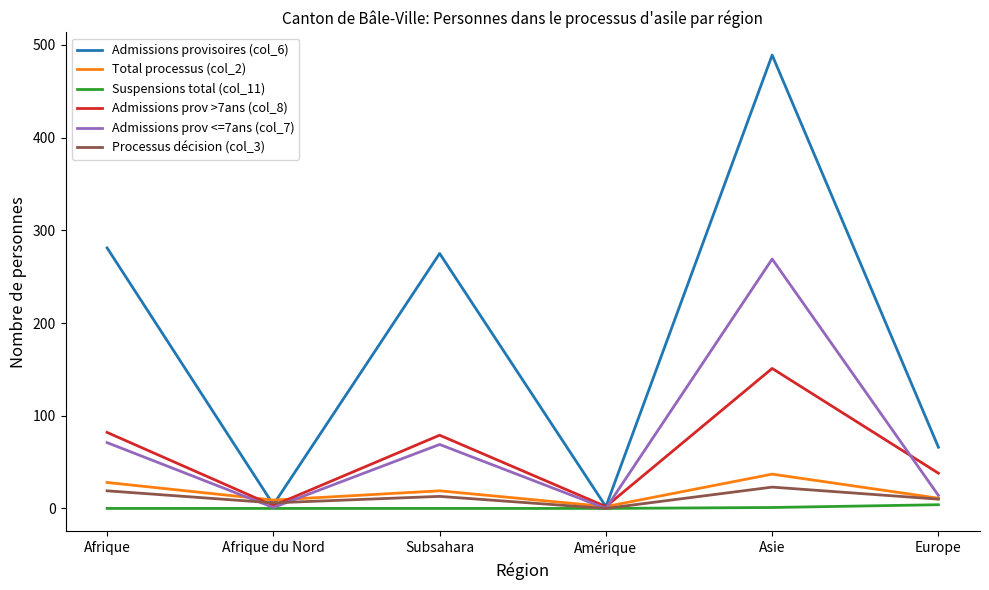

At which category is the sum across all series the highest?

Asie